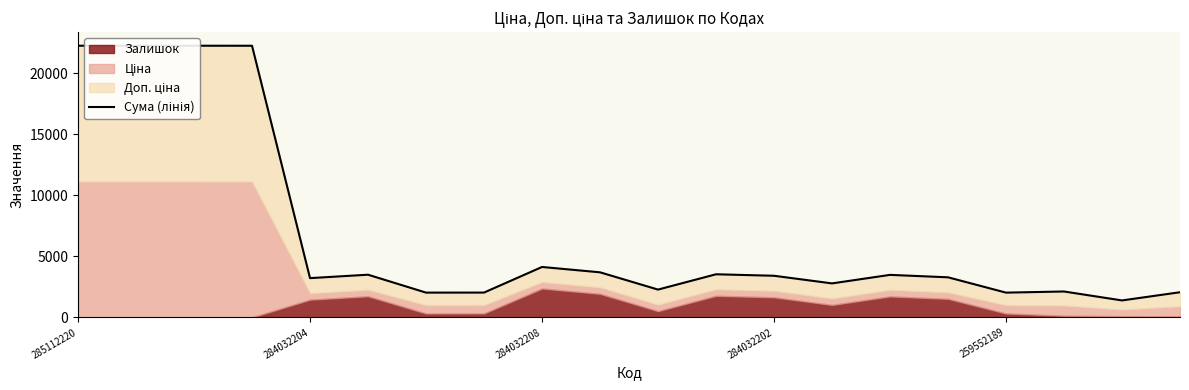

How many data points are less than 3415?

10